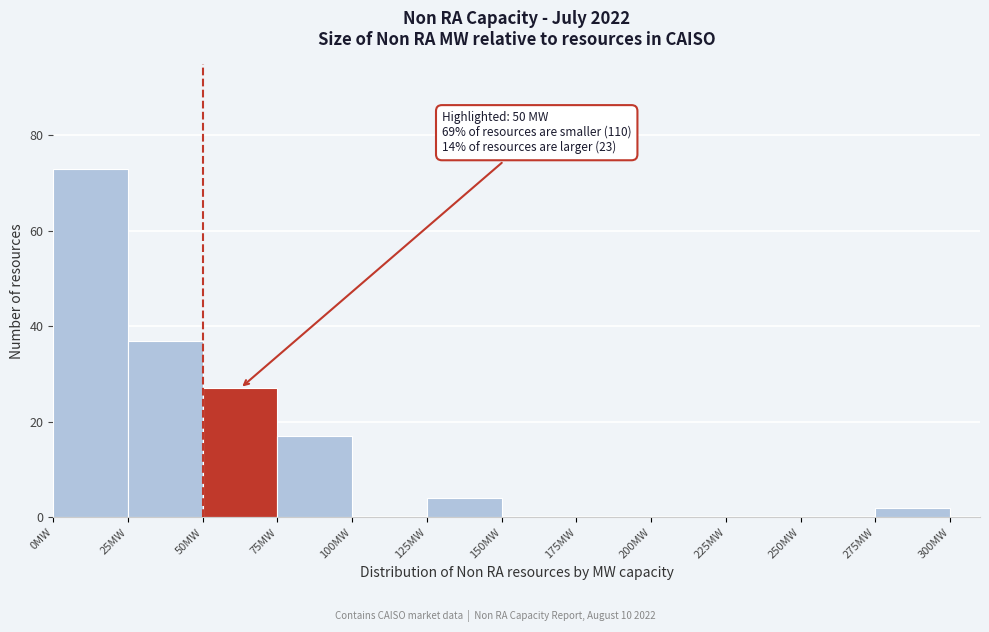

Over which range of the x-axis is the bar tallest?

0 to 25